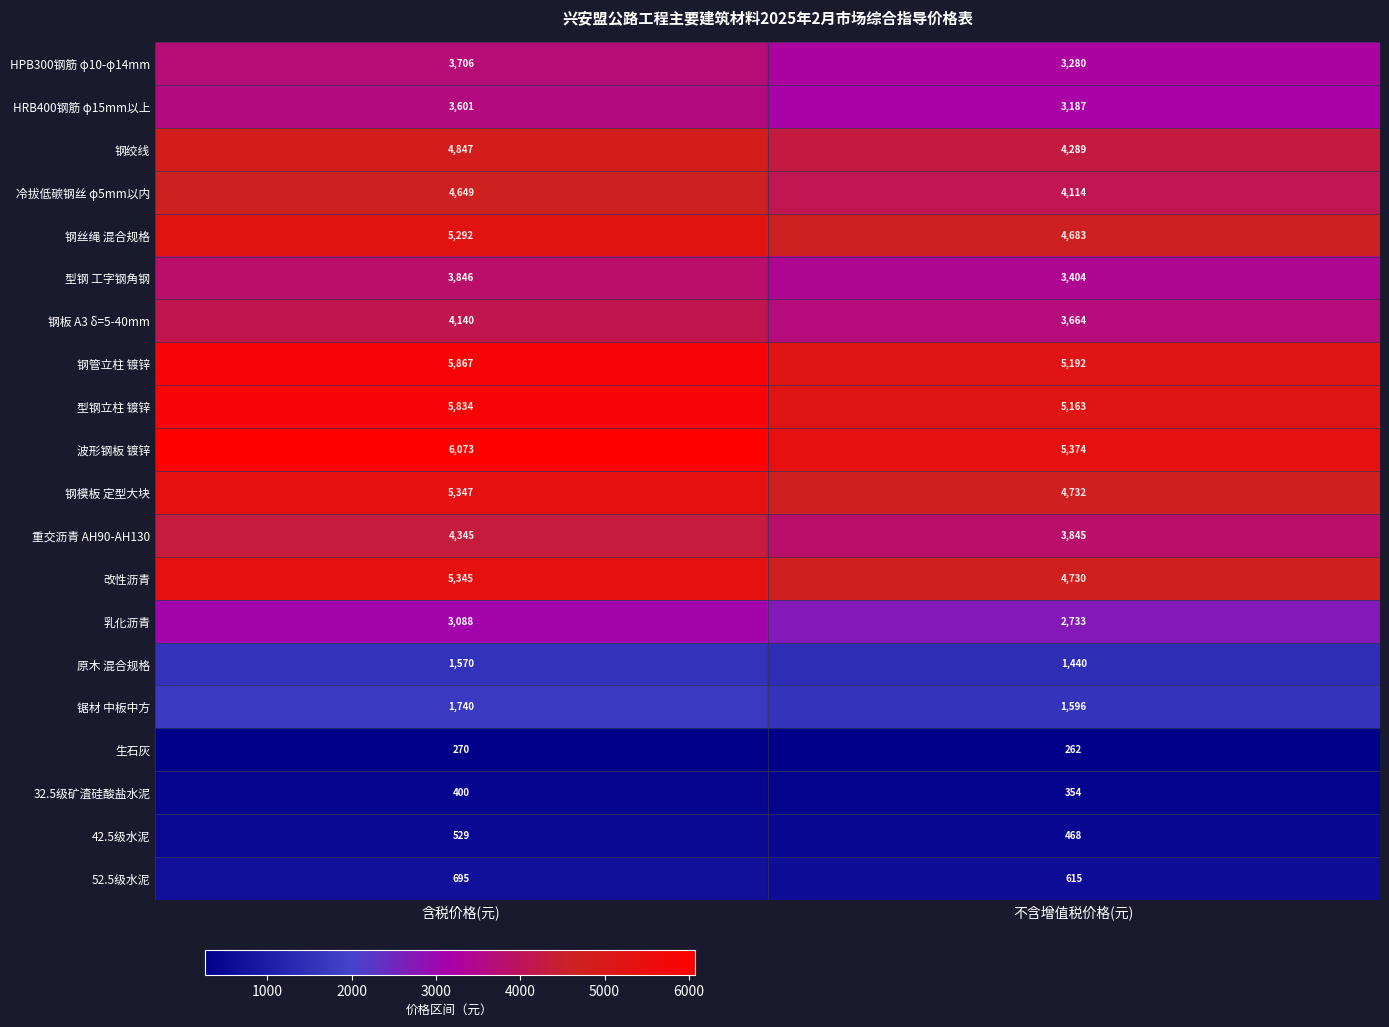

What is the average value of the 钢模板 定型大块 series?

5040